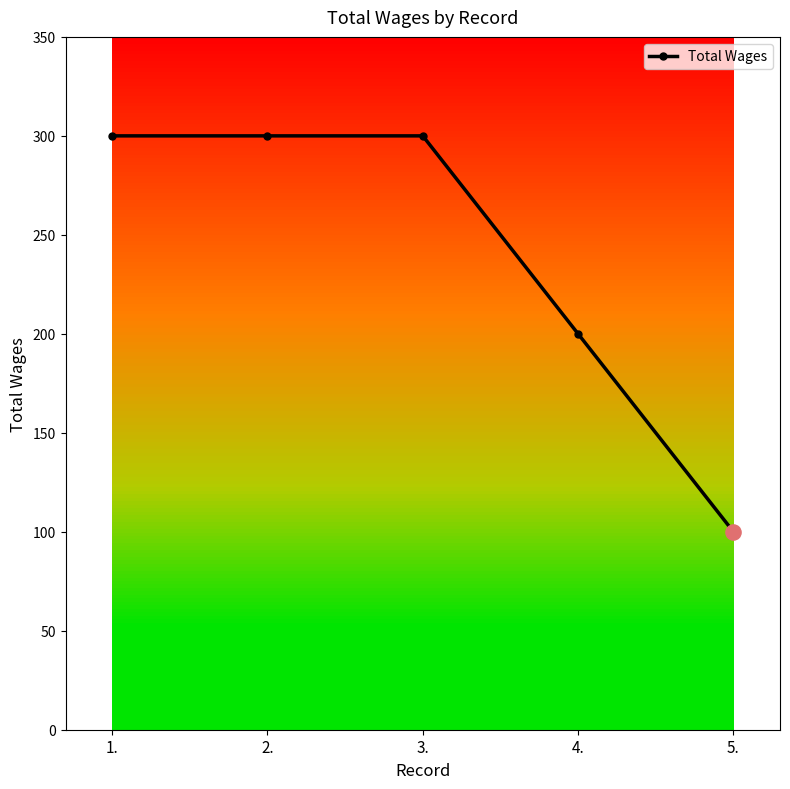

Approximately how many times larger is the value at 5. compared to 2.?

0.3